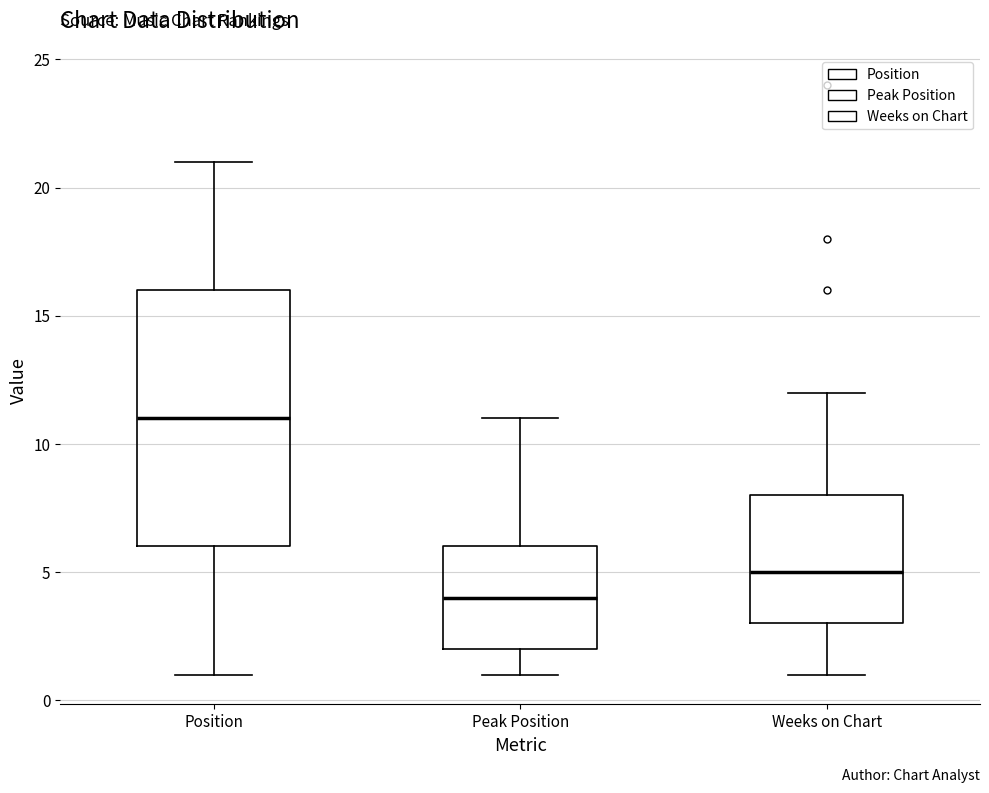

Comparing the boxes themselves (not the whiskers), which one is the tallest?

Position